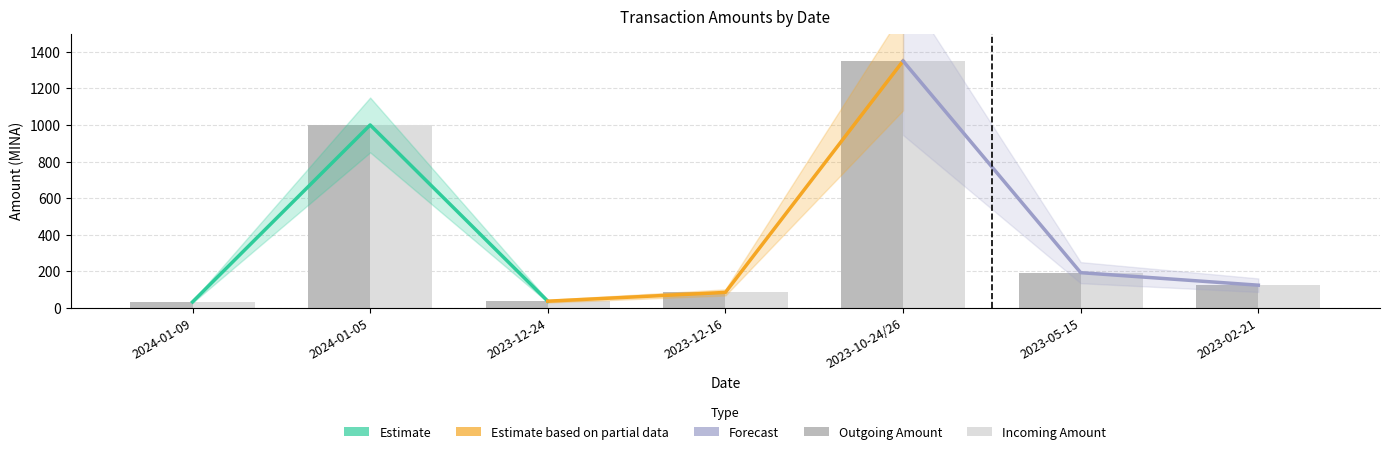

Reading right to left, extract all data points from this chart.

Outgoing Amount: 123.0	192.0	1350.0	83.9	35.9	999.9	31.9
Incoming Amount: 124.0	192.0	1350.0	84.0	36.0	1000.0	32.0